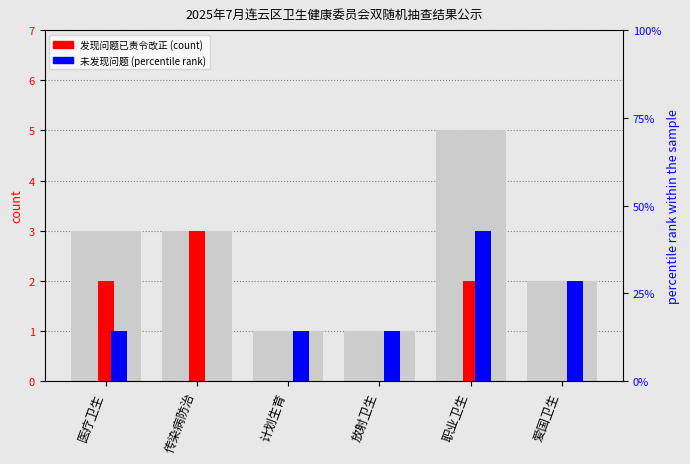

How many positive values does the 未发现问题 series have?

5